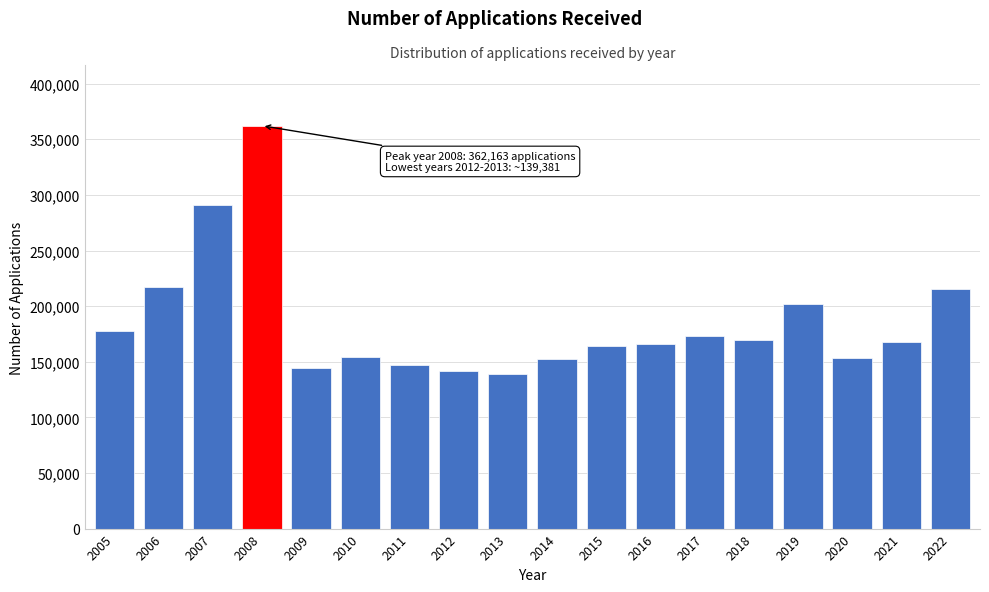

What is the average value?

185348